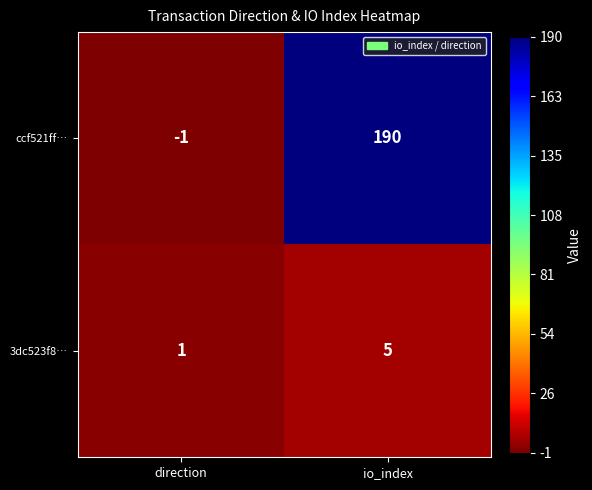

At io_index, list the series in order from largest to smallest.

ccf521ff…, 3dc523f8…